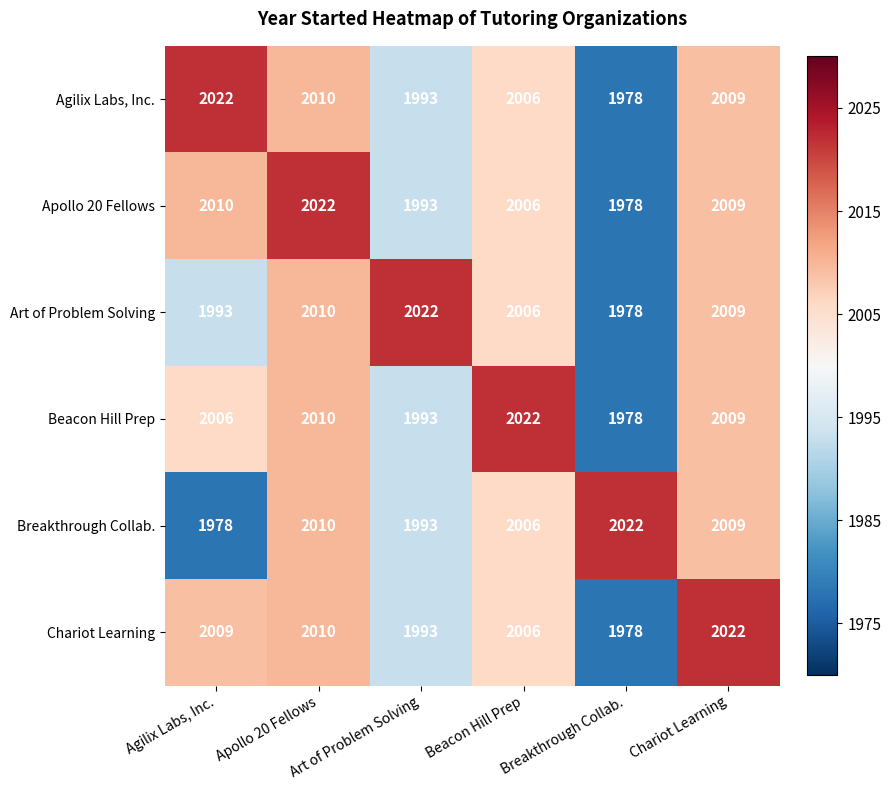

What is the greatest value displayed?

2022